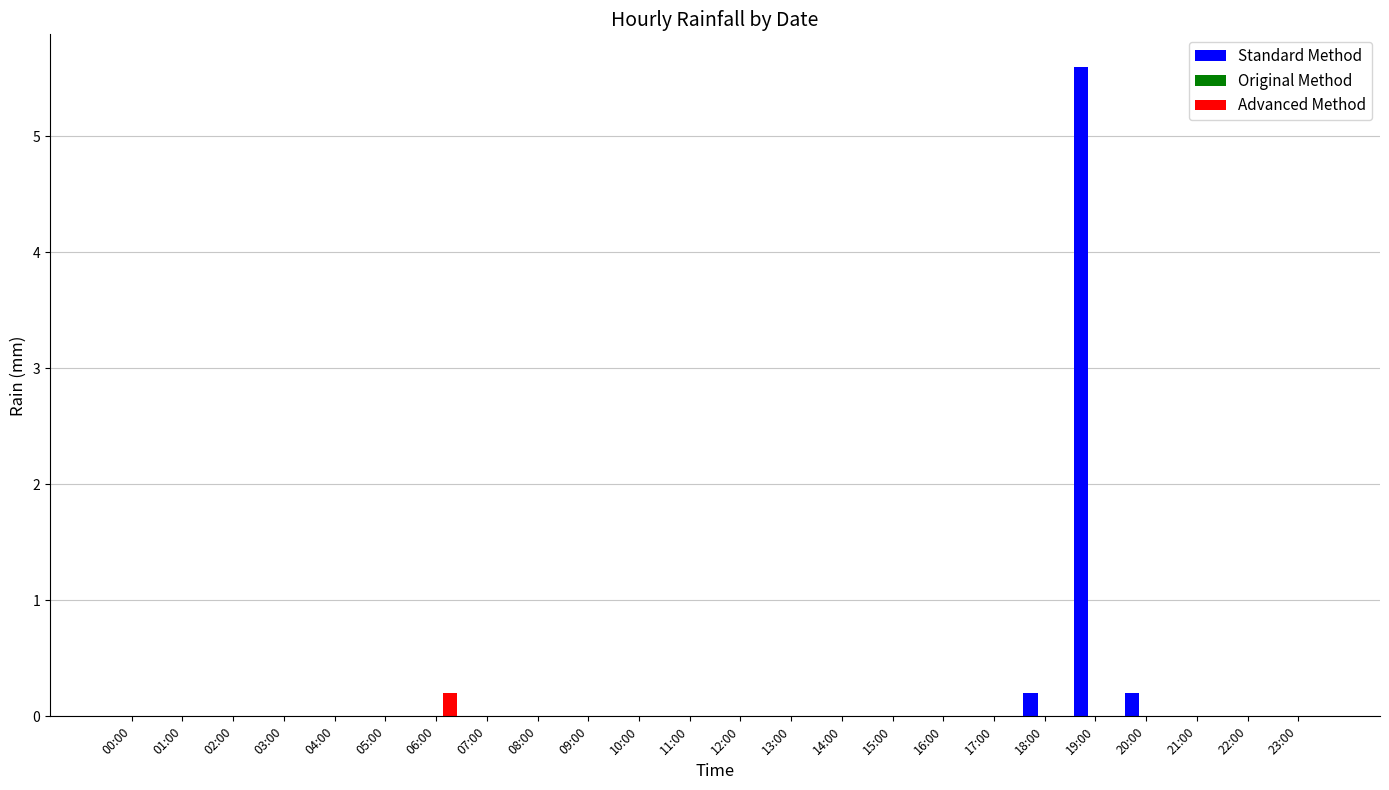

Is the value of Standard Method at 19:00 greater than the value of Advanced Method at 06:00?

Yes